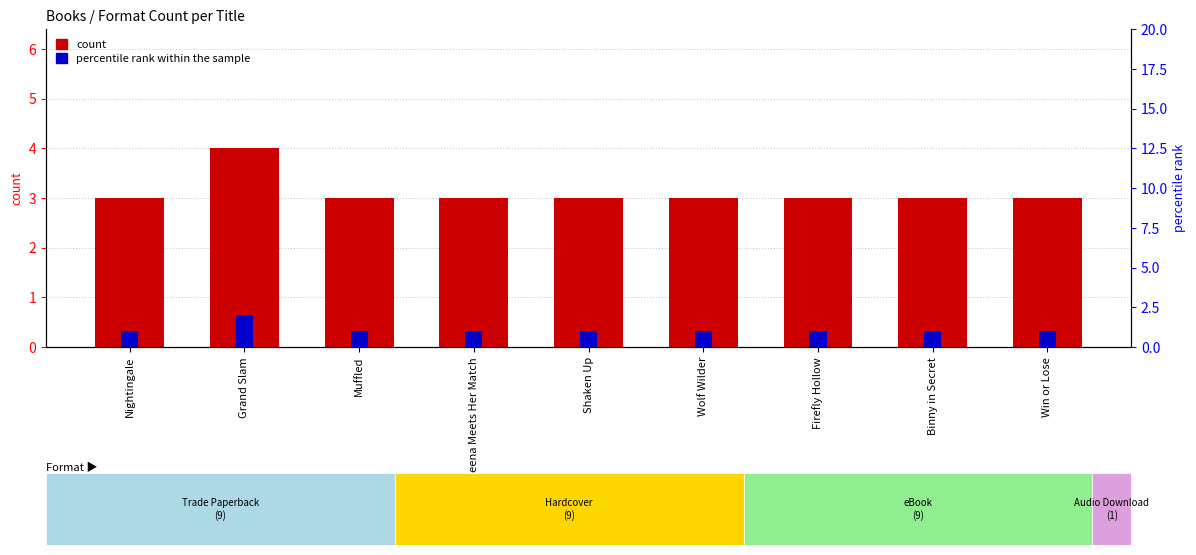

What is the difference between the maximum and minimum values in the percentile rank within the sample series?

1